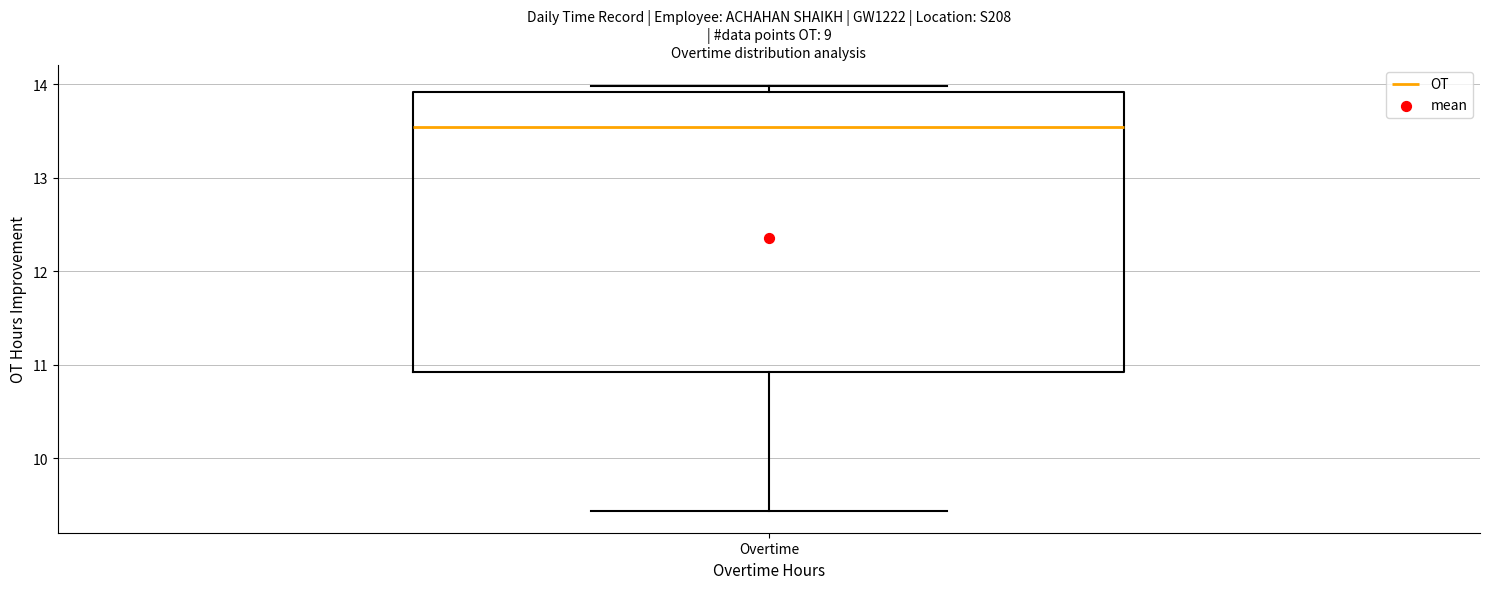

Read this box plot against the y-axis: the position of the median line, the range covered by the box, and the ends of both whiskers. The values are not printed on the chart, so give them approximately, as read against the axis.

median 13.5, box 10.9 to 13.9, whiskers 9.4 to 14.0